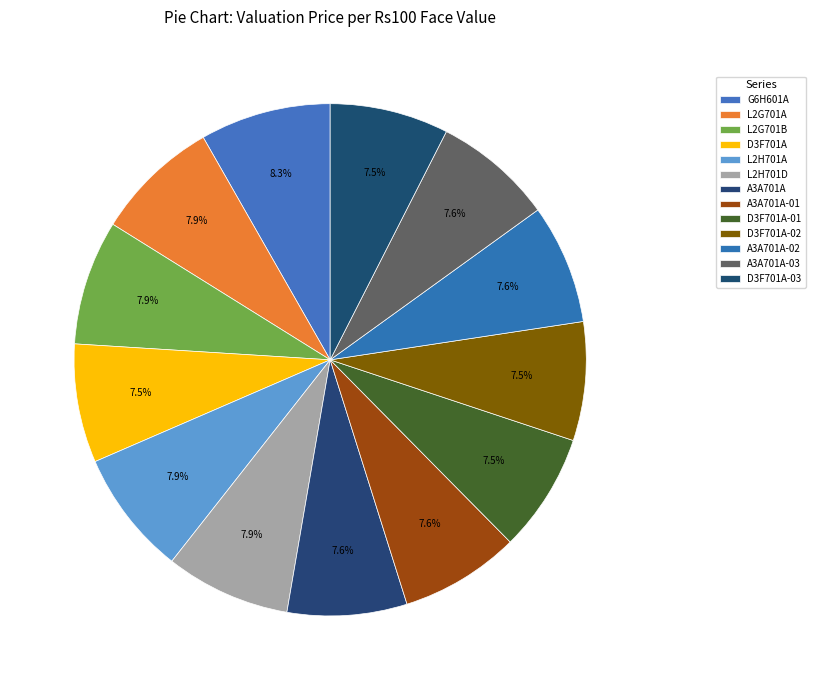

What is the ratio of the value at D3F701A to the value at D3F701A-03?

1.0